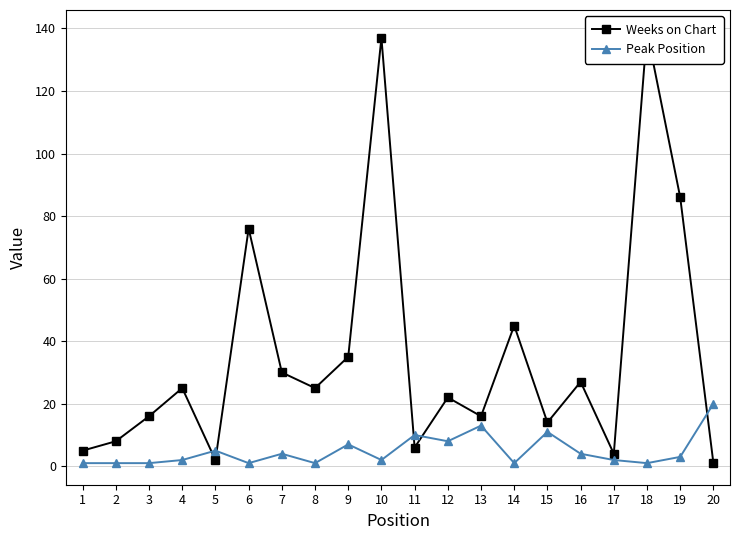

List the series in order of their overall mean, highest first.

Weeks on Chart, Peak Position